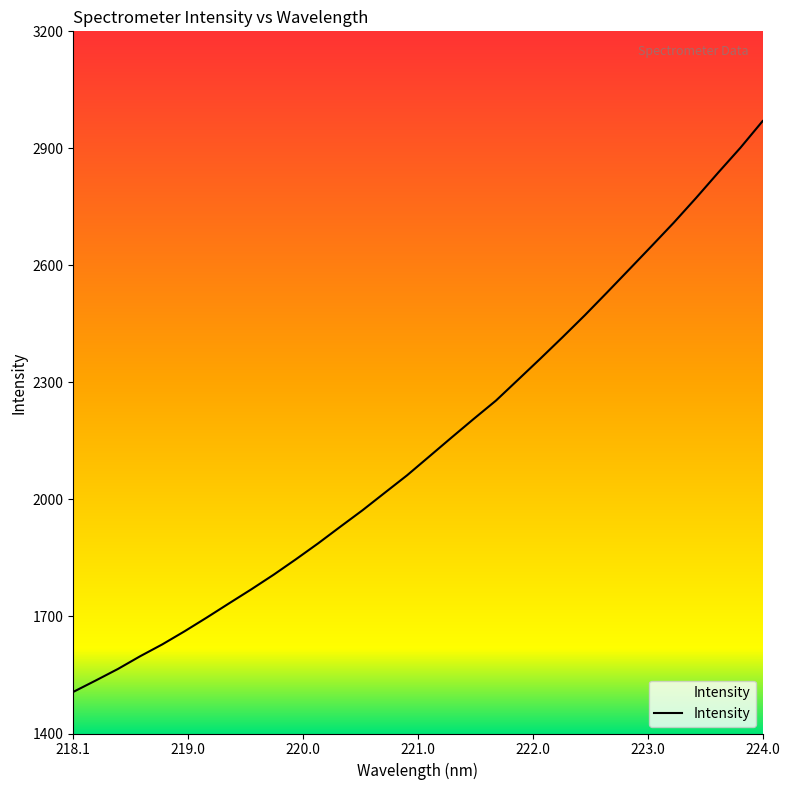

What is the difference between the maximum and minimum values?

1463.3